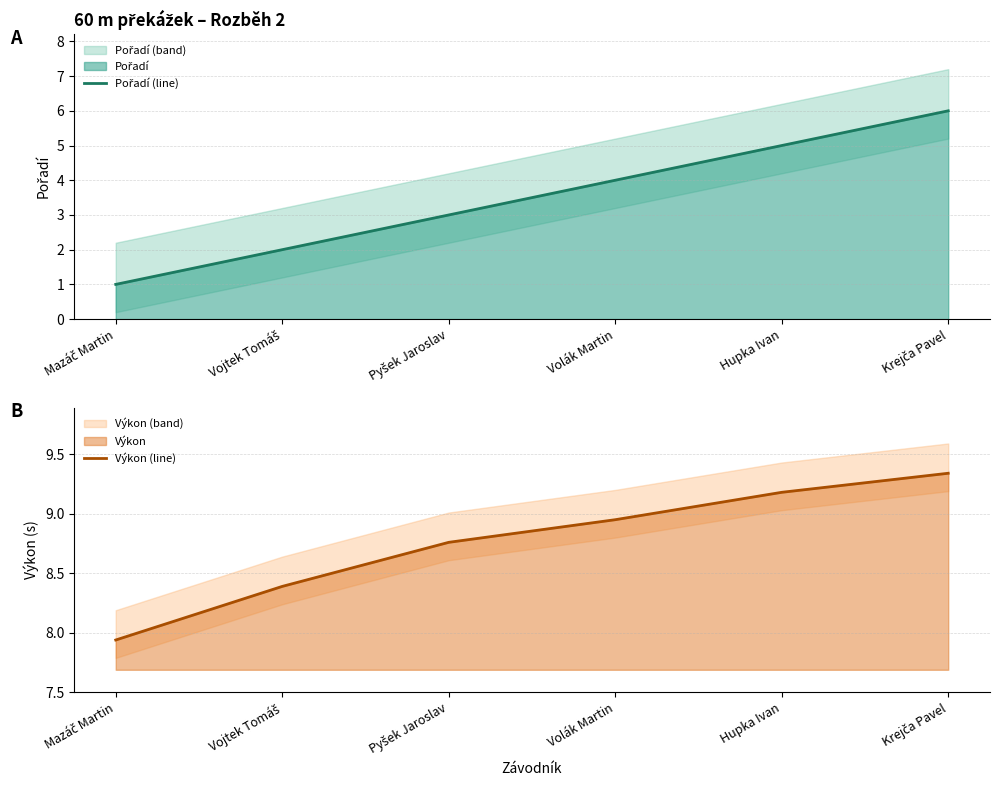

The Pořadí (line) series shows 5.1 at Pyšek Jaroslav. True or false?

False